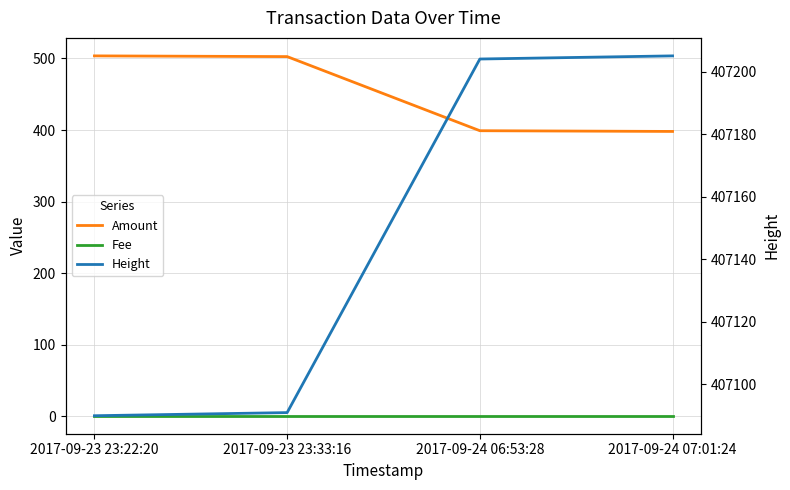

Reading right to left, extract all data points from this chart.

Amount: 398.0	399.0	502.5	503.5
Fee: 1.0	1.0	1.0	1.0
Height: 407205.0	407204.0	407091.0	407090.0